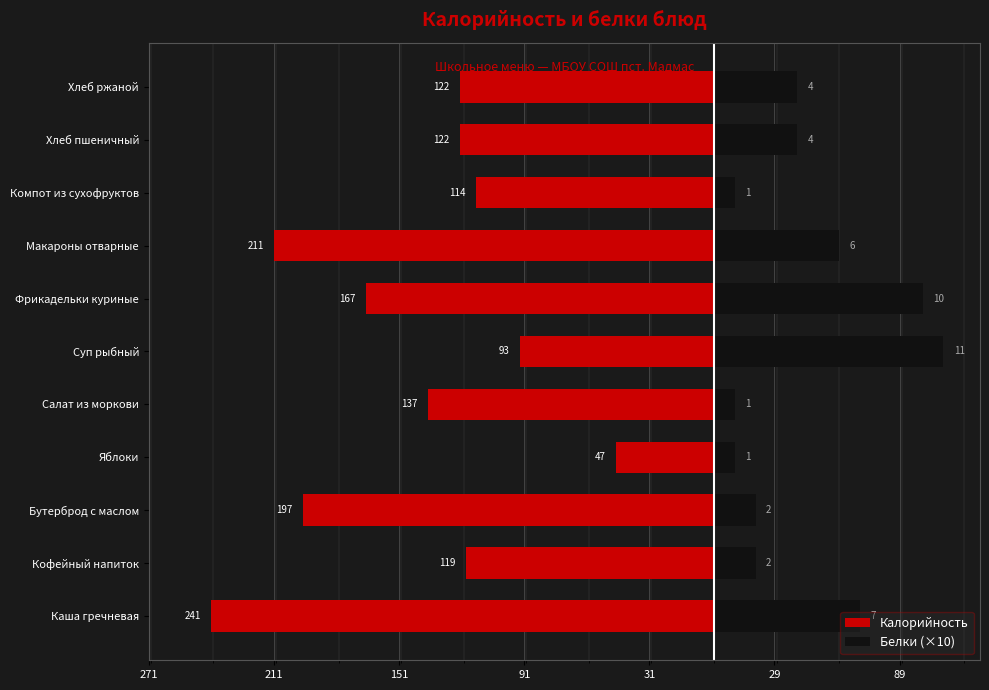

At how many categories does at least one series exceed -206?

11